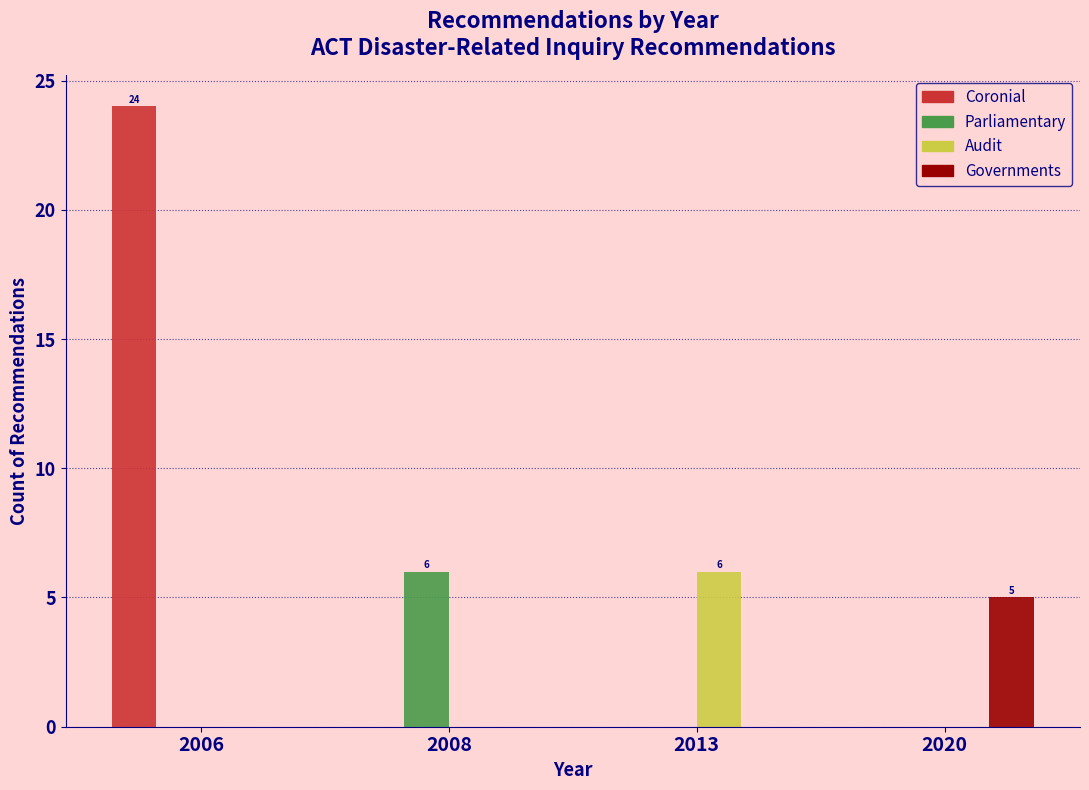

What is the maximum value shown in the chart?

24